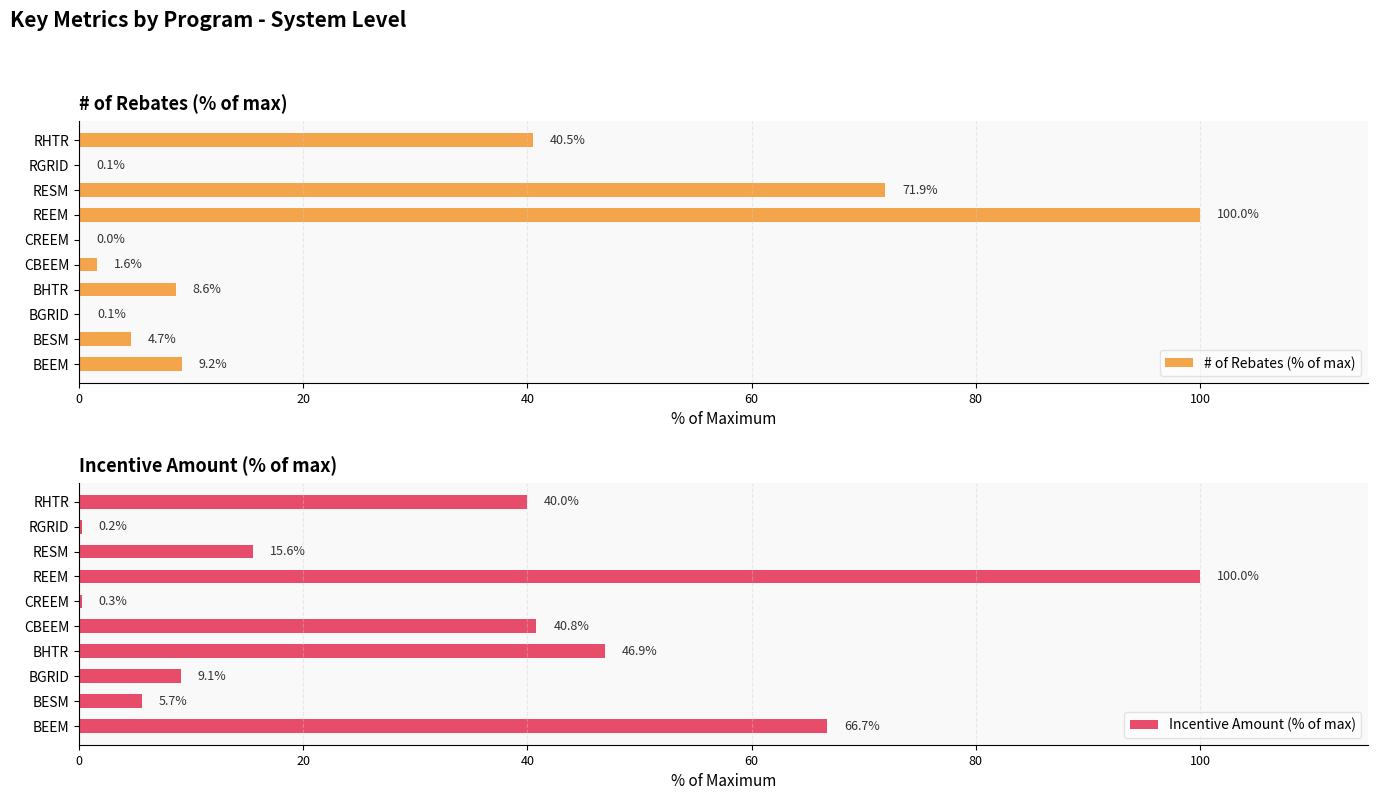

What value does the # of Rebates (% of max) series have at RESM?

71.9